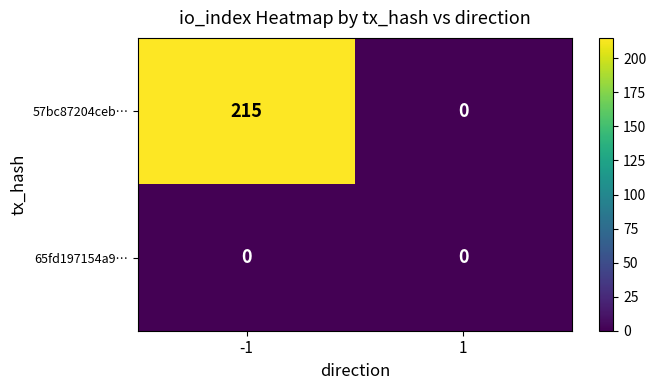

Which series has the largest range (max minus min)?

57bc87204ceb…